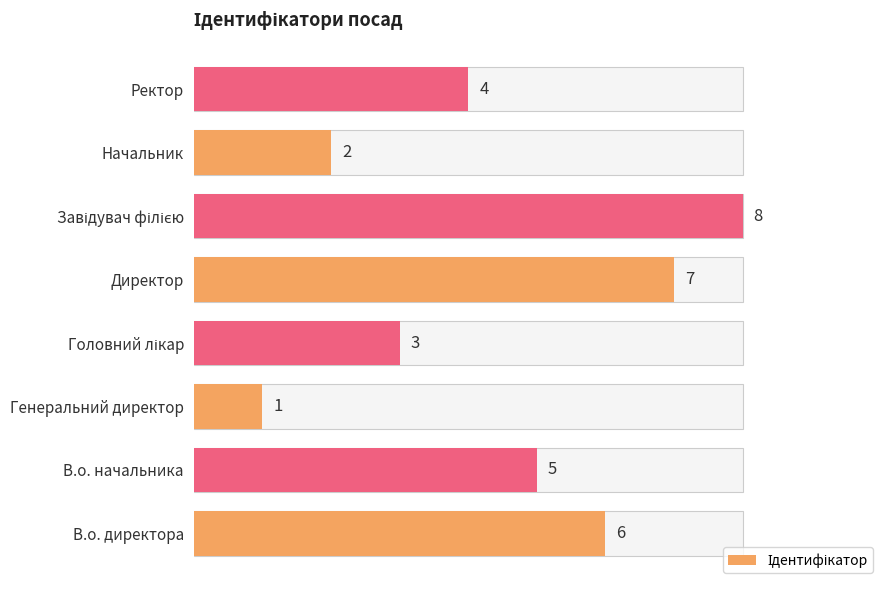

What is the greatest value displayed?

8